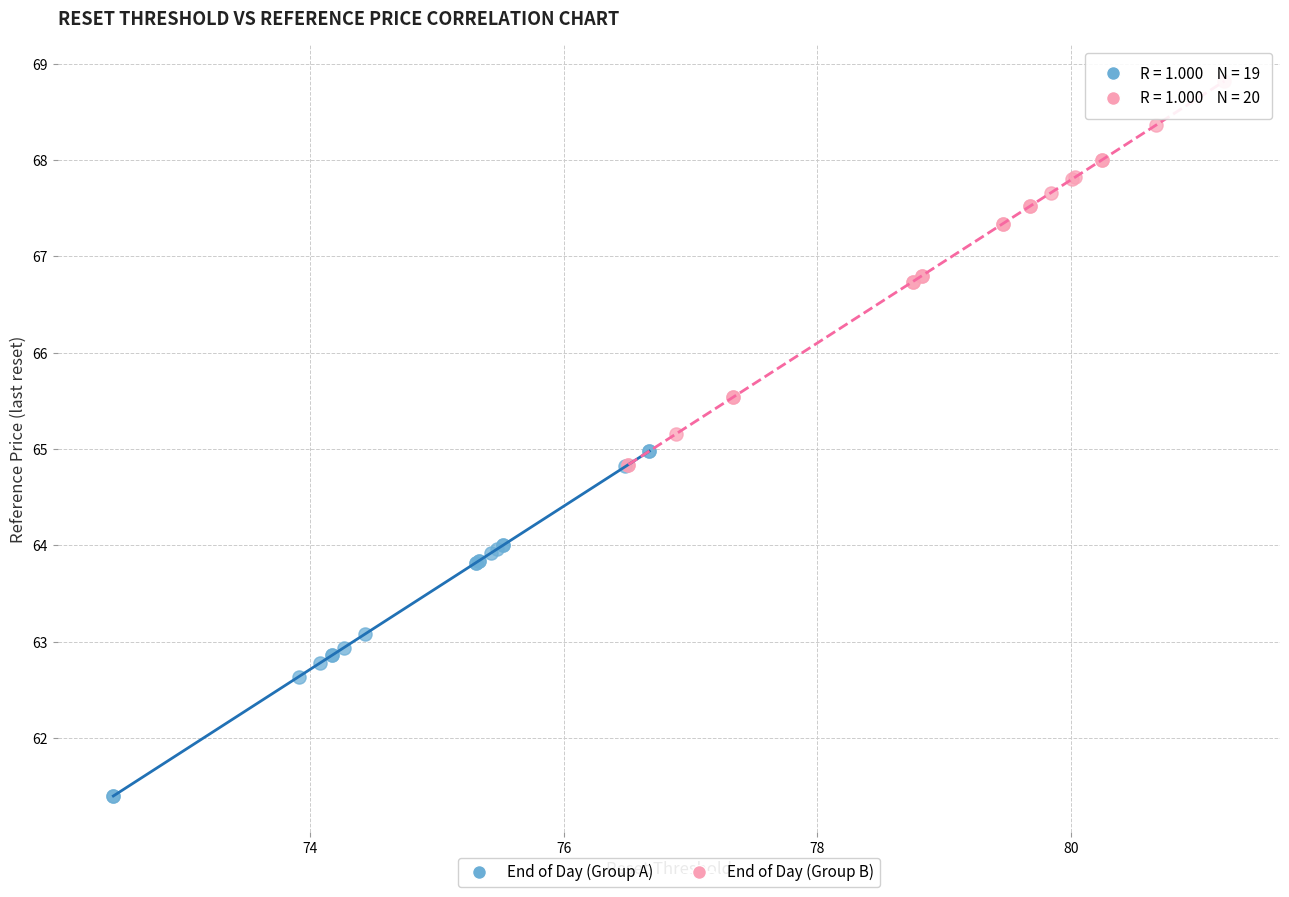

Which series reaches the maximum Y coordinate?

End of Day (Group B)